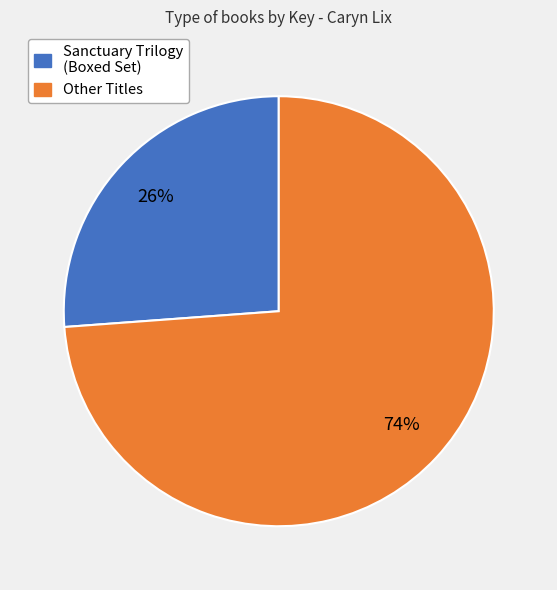

To the nearest percent, what is the difference between the largest and smallest slice percentages?

48%